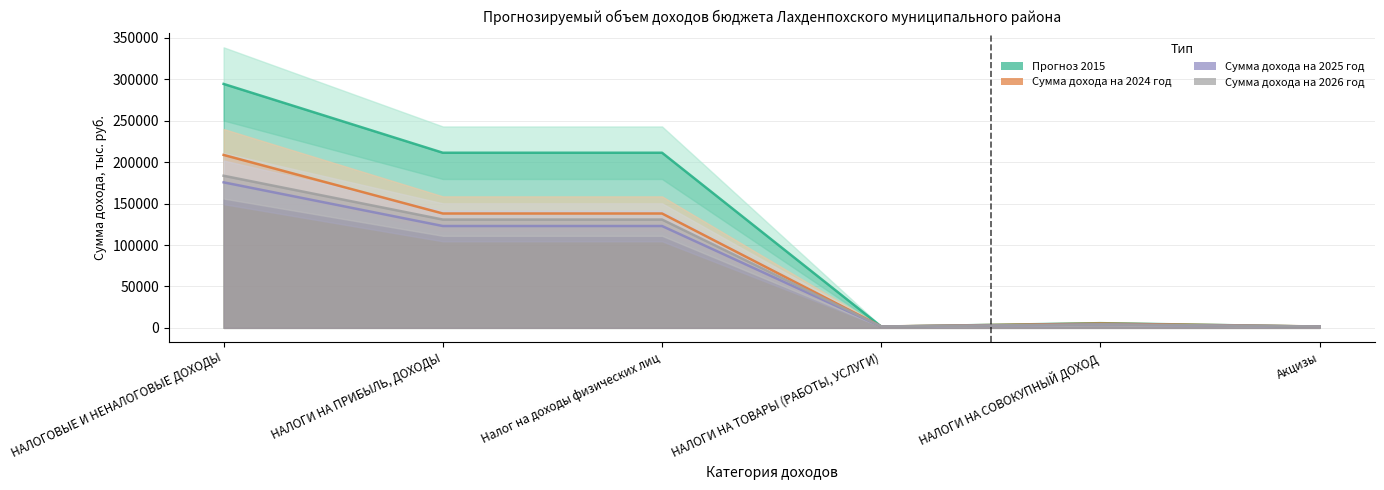

Is the value of Прогноз 2015 at НАЛОГОВЫЕ И НЕНАЛОГОВЫЕ ДОХОДЫ greater than the value of Сумма дохода на 2026 год at Акцизы?

Yes